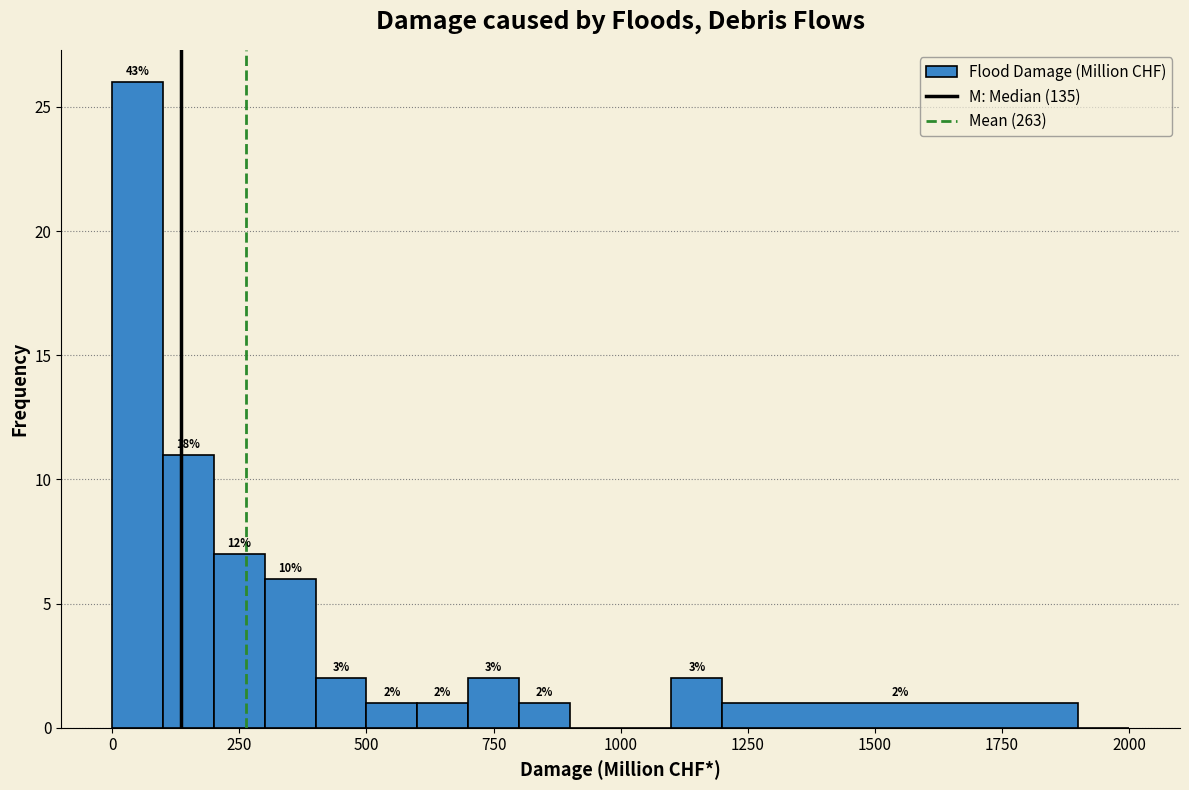

Read against the x-axis, roughly where is the centre of the tallest bar?

50